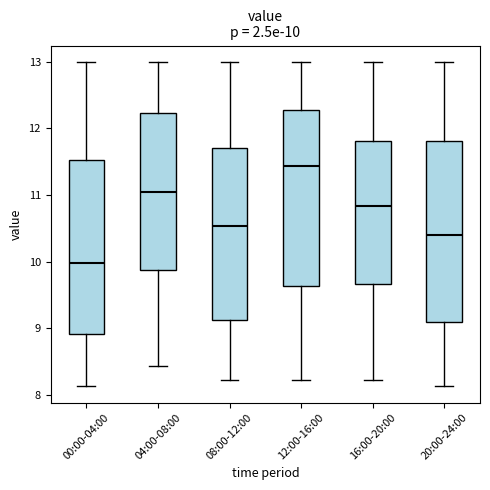

Which box's median line is the lowest?

00:00-04:00